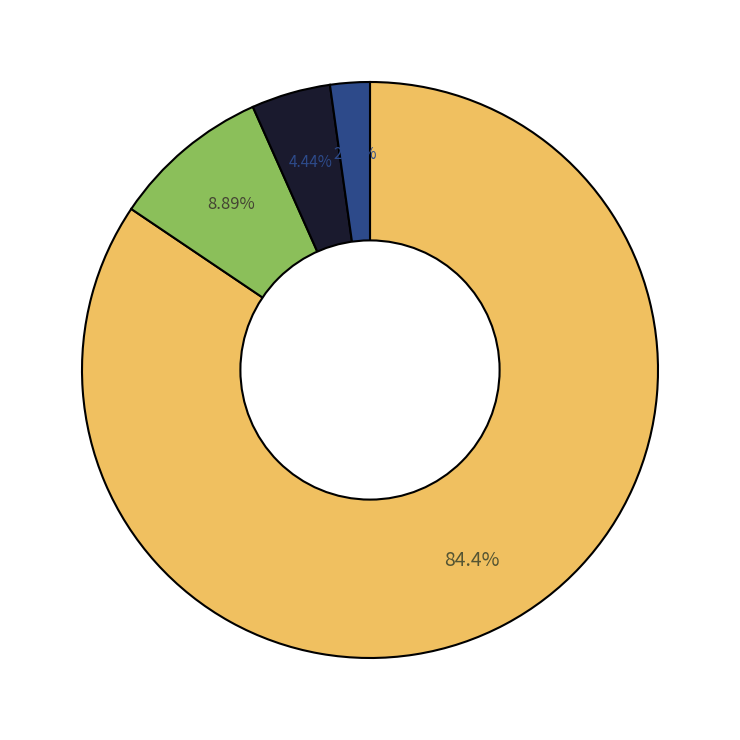

Does any single category account for the majority?

Yes